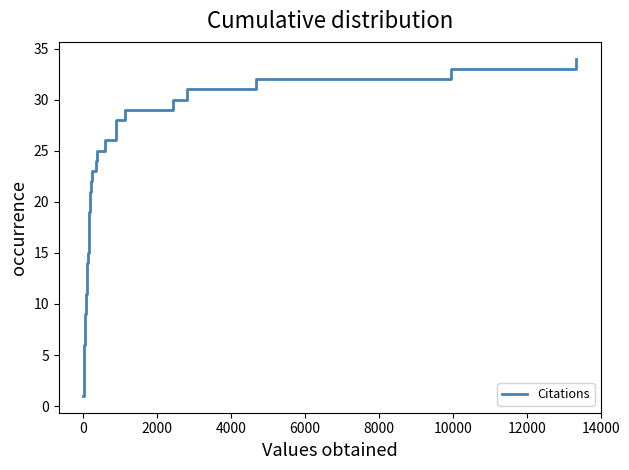

What is the greatest value displayed?

34